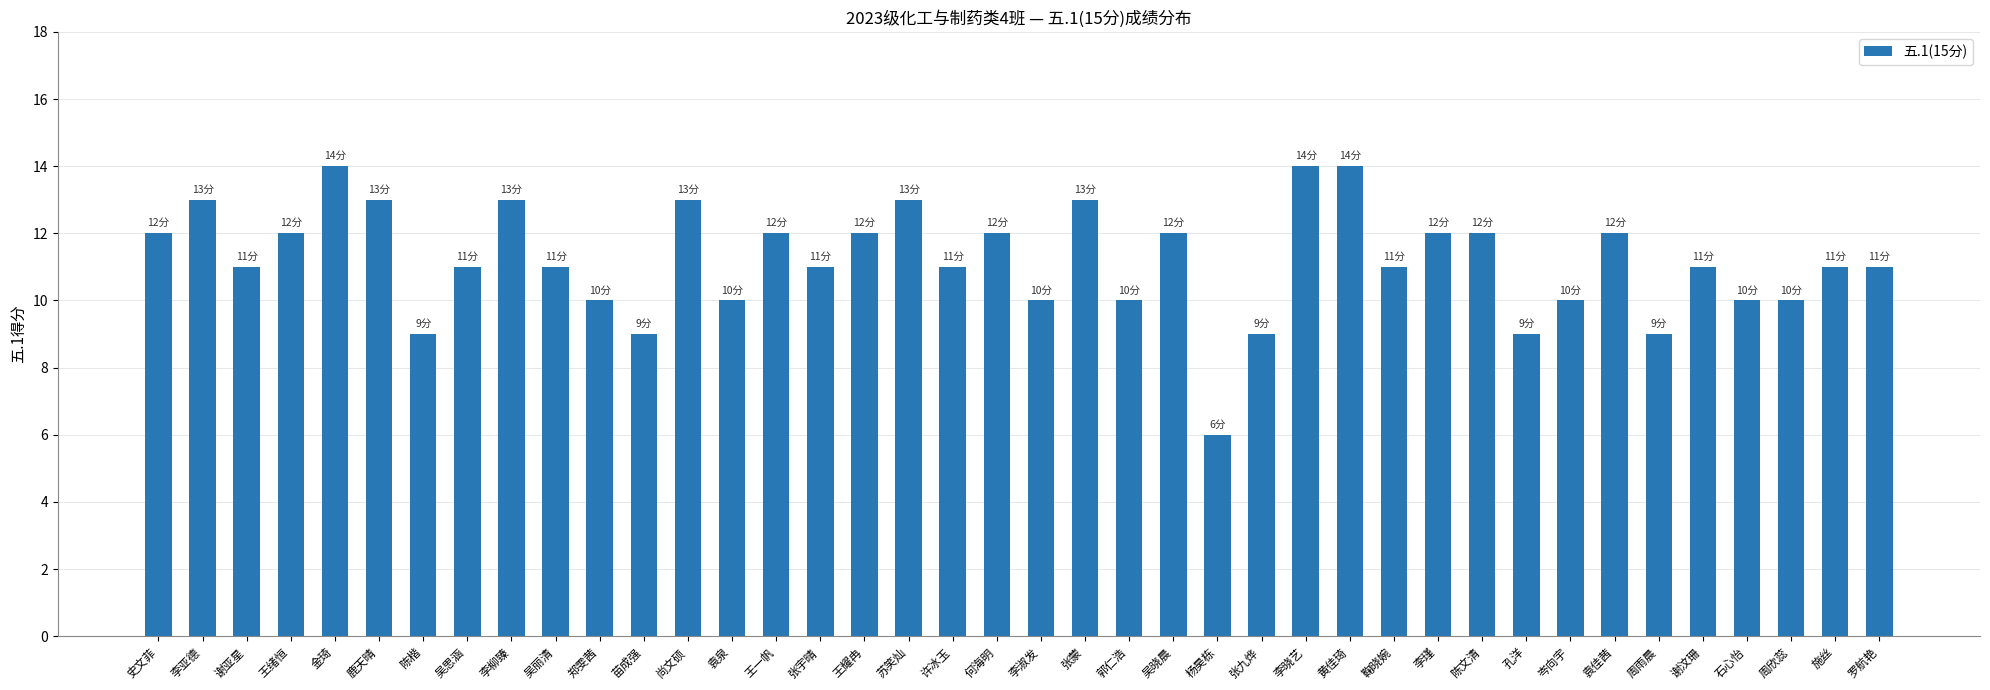

Is it true that the value at 张宇晴 is 16?

False